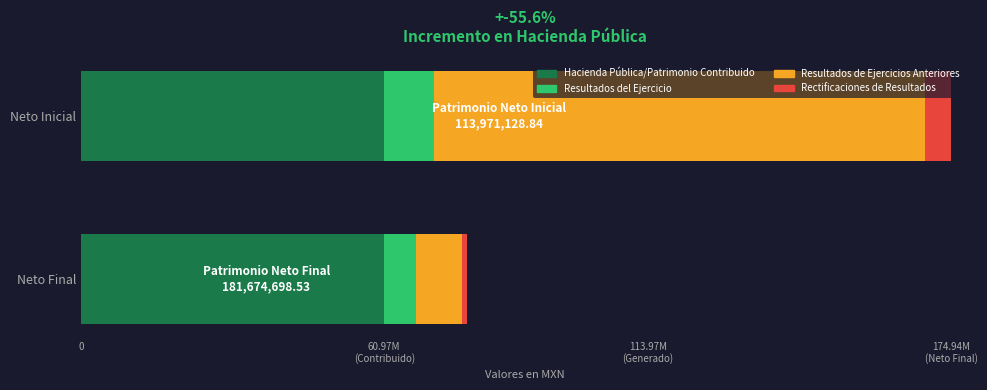

What is the maximum value shown in the chart?

98790928.5